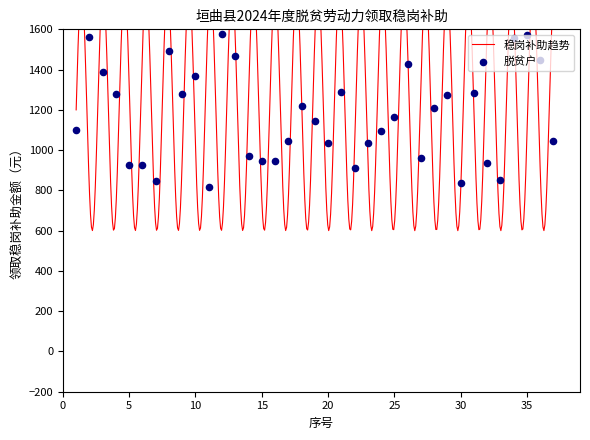

At which category is the sum across all series the highest?

1